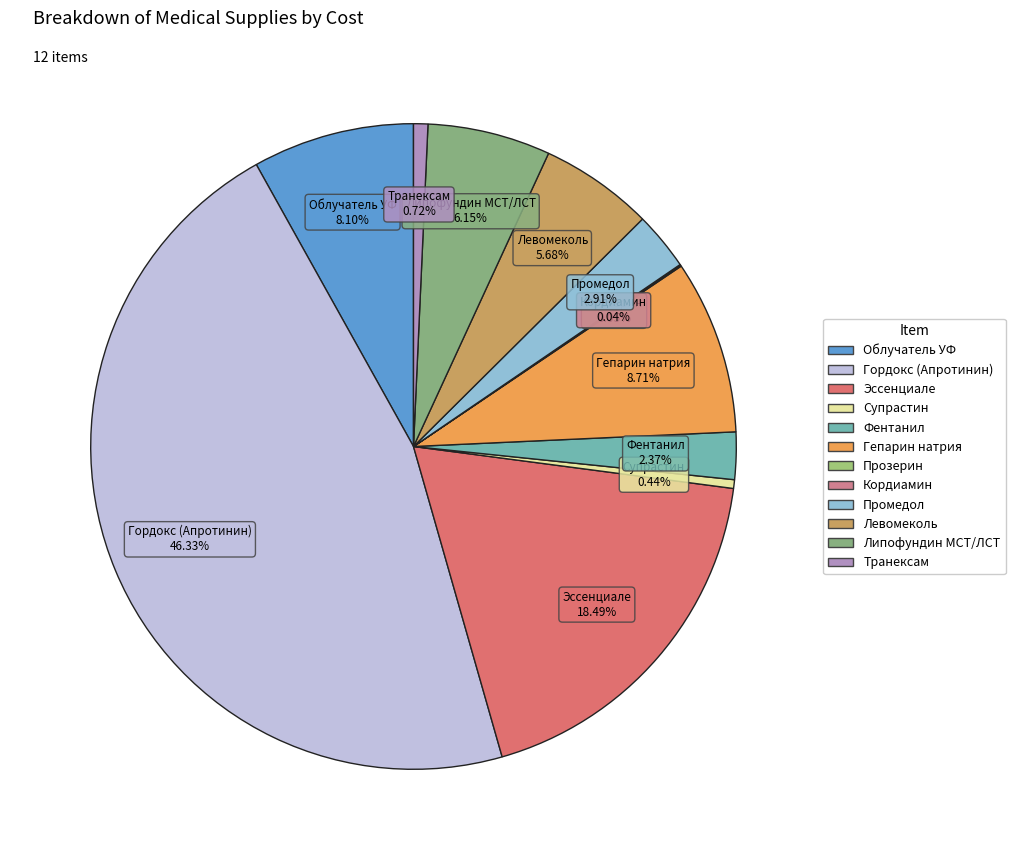

Approximately how many times larger is the value at Облучатель УФ compared to Левомеколь?

1.4